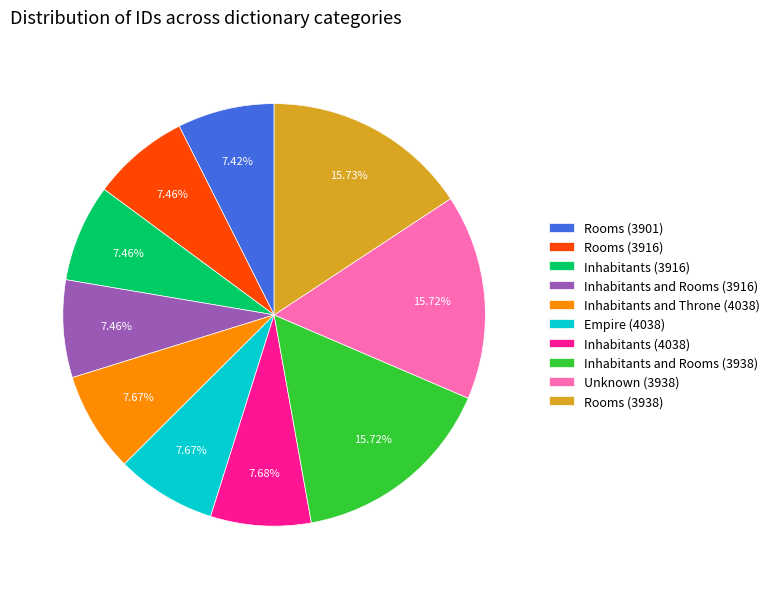

What is the ratio of the value at Empire (4038) to the value at Inhabitants and Rooms (3938)?

0.5